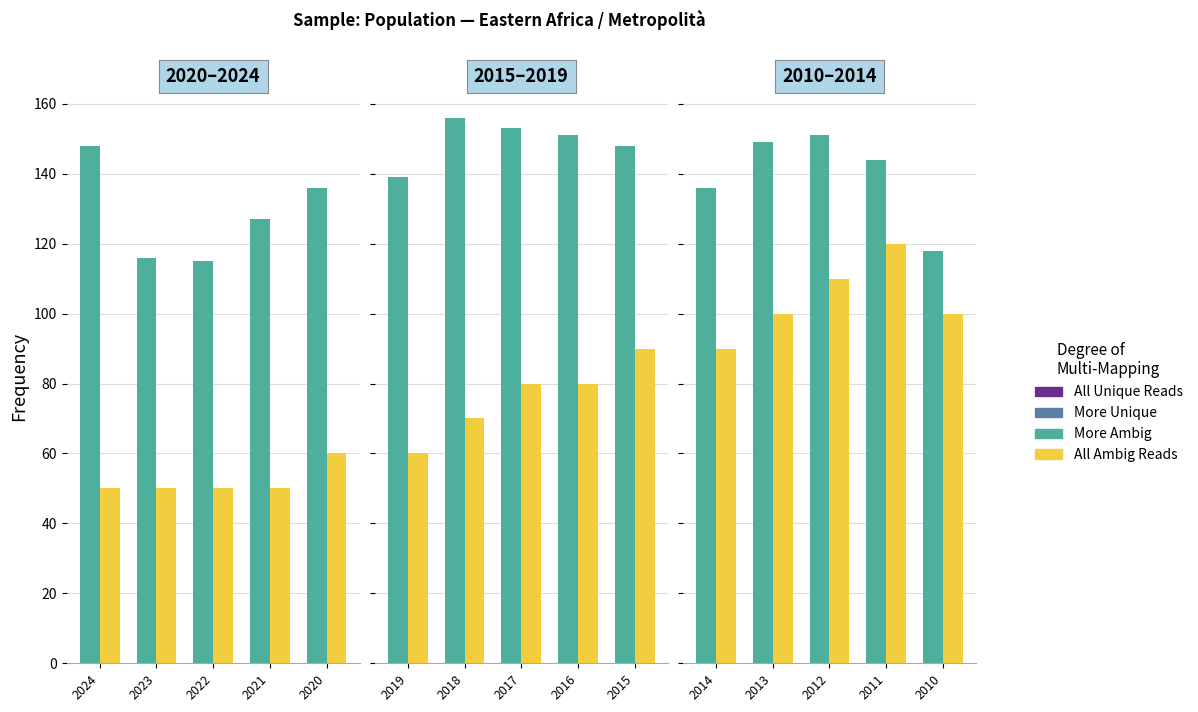

True or false: Pct x1000 has a value of 32 at 2014.

False